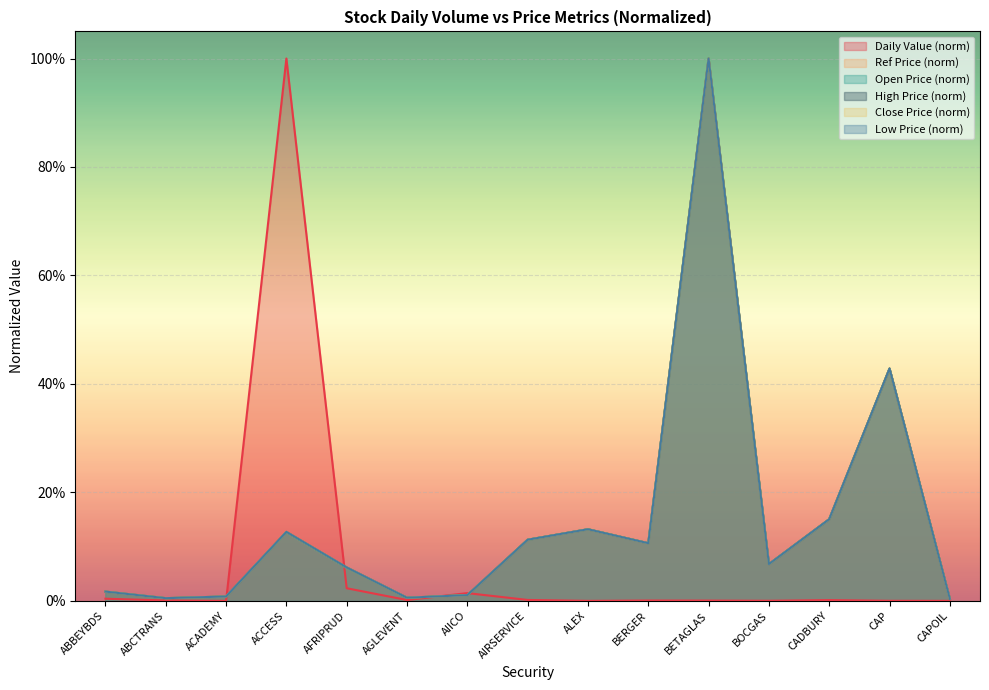

Reading left to right, what are all the values shown in this chart?

Daily Value: ABBEYBDS=0.0	ABCTRANS=0.0	ACADEMY=0.0	ACCESS=1.0	AFRIPRUD=0.0	AGLEVENT=0.0	AIICO=0.0	AIRSERVICE=0.0	ALEX=0.0	BERGER=0.0	BETAGLAS=0.0	BOCGAS=0.0	CADBURY=0.0	CAP=0.0	CAPOIL=0.0
Ref Price: ABBEYBDS=0.0	ABCTRANS=0.0	ACADEMY=0.0	ACCESS=0.1	AFRIPRUD=0.1	AGLEVENT=0.0	AIICO=0.0	AIRSERVICE=0.1	ALEX=0.1	BERGER=0.1	BETAGLAS=1.0	BOCGAS=0.1	CADBURY=0.2	CAP=0.4	CAPOIL=0.0
Open Price: ABBEYBDS=0.0	ABCTRANS=0.0	ACADEMY=0.0	ACCESS=0.1	AFRIPRUD=0.1	AGLEVENT=0.0	AIICO=0.0	AIRSERVICE=0.1	ALEX=0.1	BERGER=0.1	BETAGLAS=1.0	BOCGAS=0.1	CADBURY=0.2	CAP=0.4	CAPOIL=0.0
High Price: ABBEYBDS=0.0	ABCTRANS=0.0	ACADEMY=0.0	ACCESS=0.1	AFRIPRUD=0.1	AGLEVENT=0.0	AIICO=0.0	AIRSERVICE=0.1	ALEX=0.1	BERGER=0.1	BETAGLAS=1.0	BOCGAS=0.1	CADBURY=0.2	CAP=0.4	CAPOIL=0.0
Close Price: ABBEYBDS=0.0	ABCTRANS=0.0	ACADEMY=0.0	ACCESS=0.1	AFRIPRUD=0.1	AGLEVENT=0.0	AIICO=0.0	AIRSERVICE=0.1	ALEX=0.1	BERGER=0.1	BETAGLAS=1.0	BOCGAS=0.1	CADBURY=0.2	CAP=0.4	CAPOIL=0.0
Low Price: ABBEYBDS=0.0	ABCTRANS=0.0	ACADEMY=0.0	ACCESS=0.1	AFRIPRUD=0.1	AGLEVENT=0.0	AIICO=0.0	AIRSERVICE=0.1	ALEX=0.1	BERGER=0.1	BETAGLAS=1.0	BOCGAS=0.1	CADBURY=0.2	CAP=0.4	CAPOIL=0.0